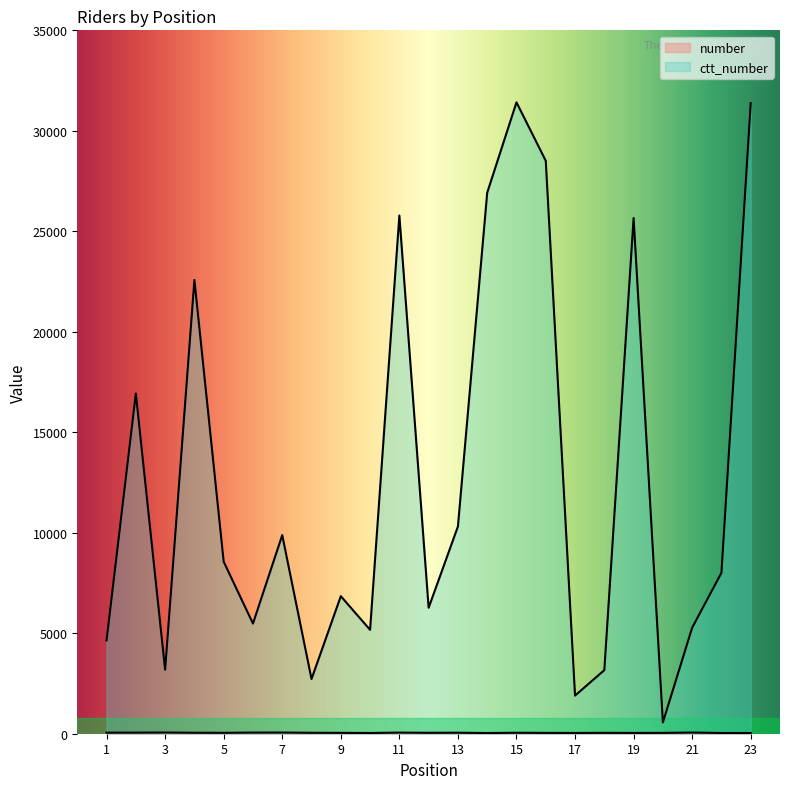

At which category does the chart reach its peak across all series?

15